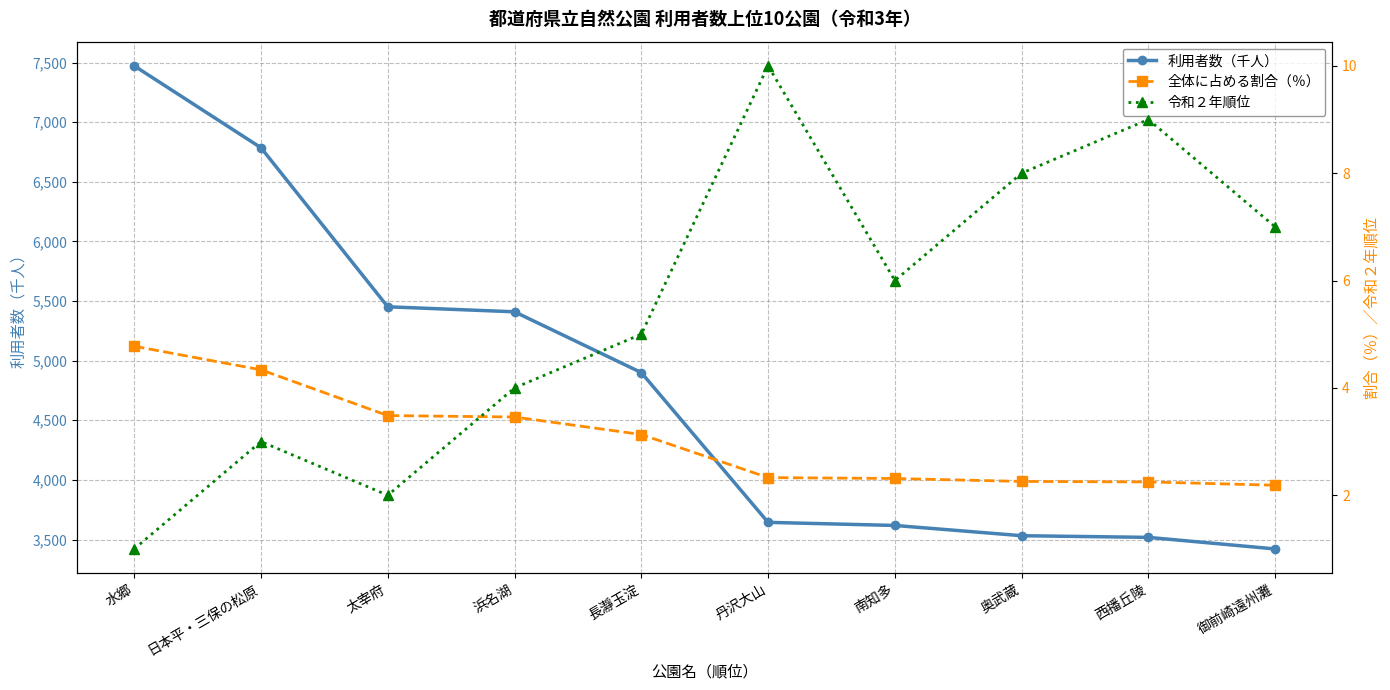

At which label does 令和２年順位 reach its peak?

丹沢大山